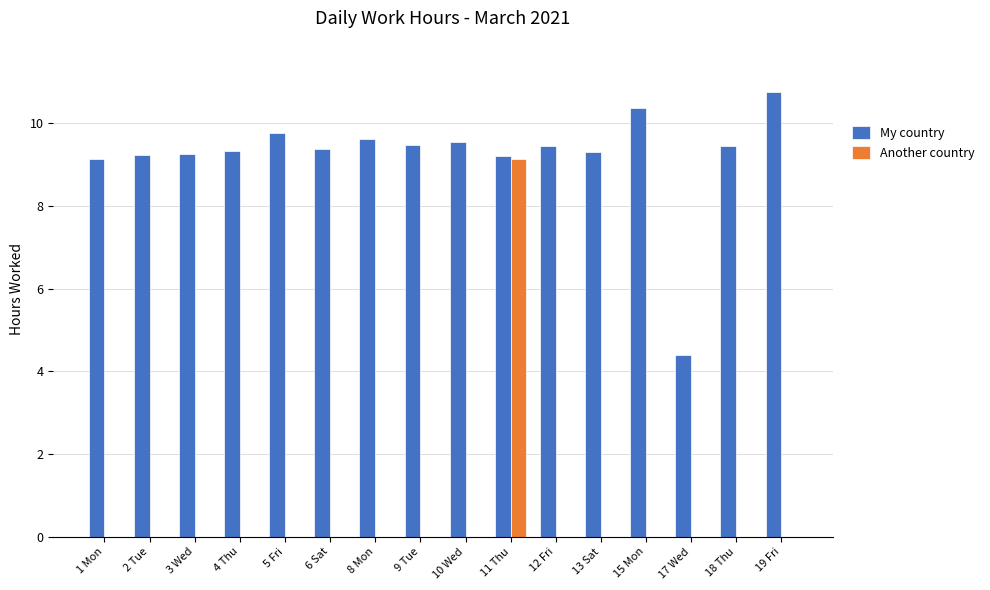

What is the average value of the My country series?

9.2